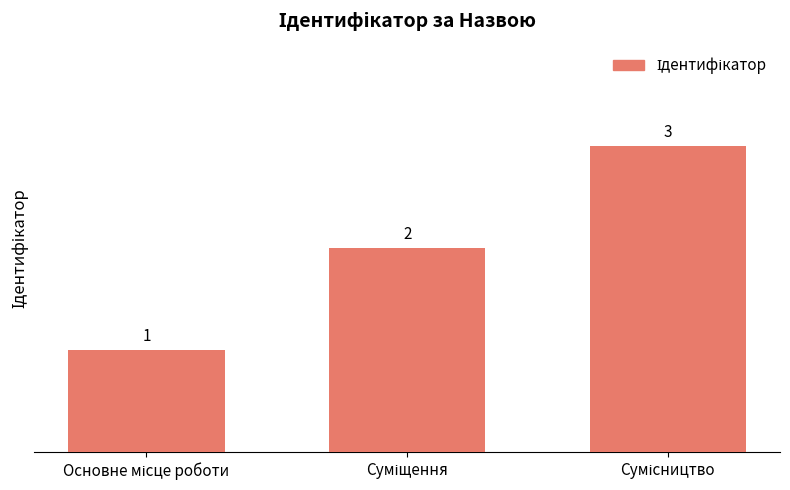

What is the difference between the maximum and minimum values?

2